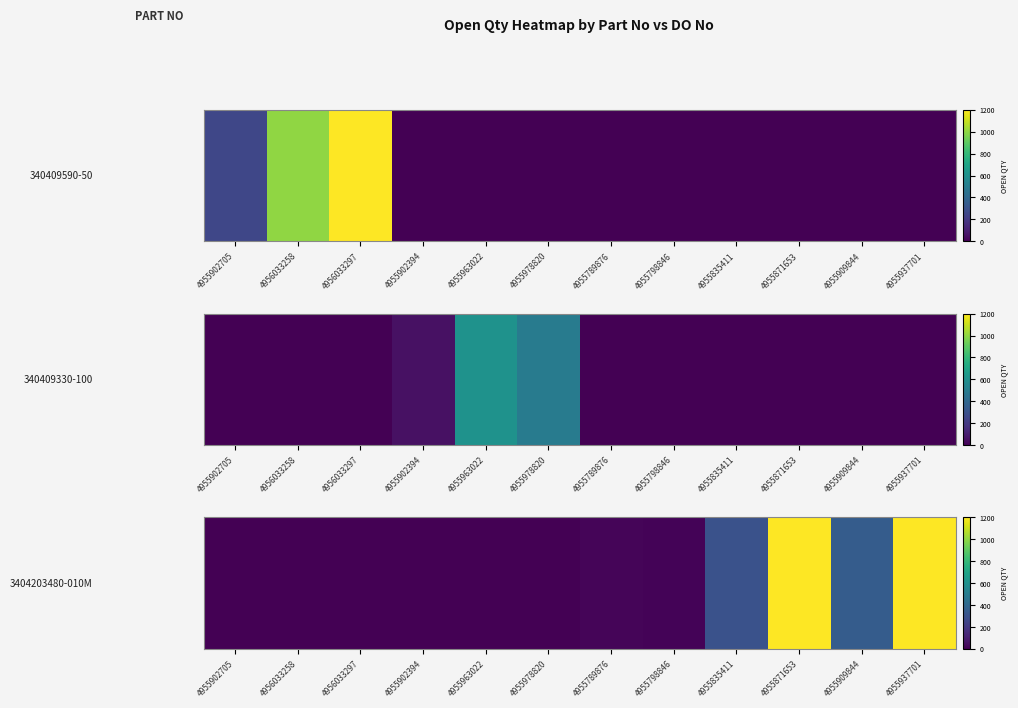

What is the difference between the second highest and minimum values?

1200